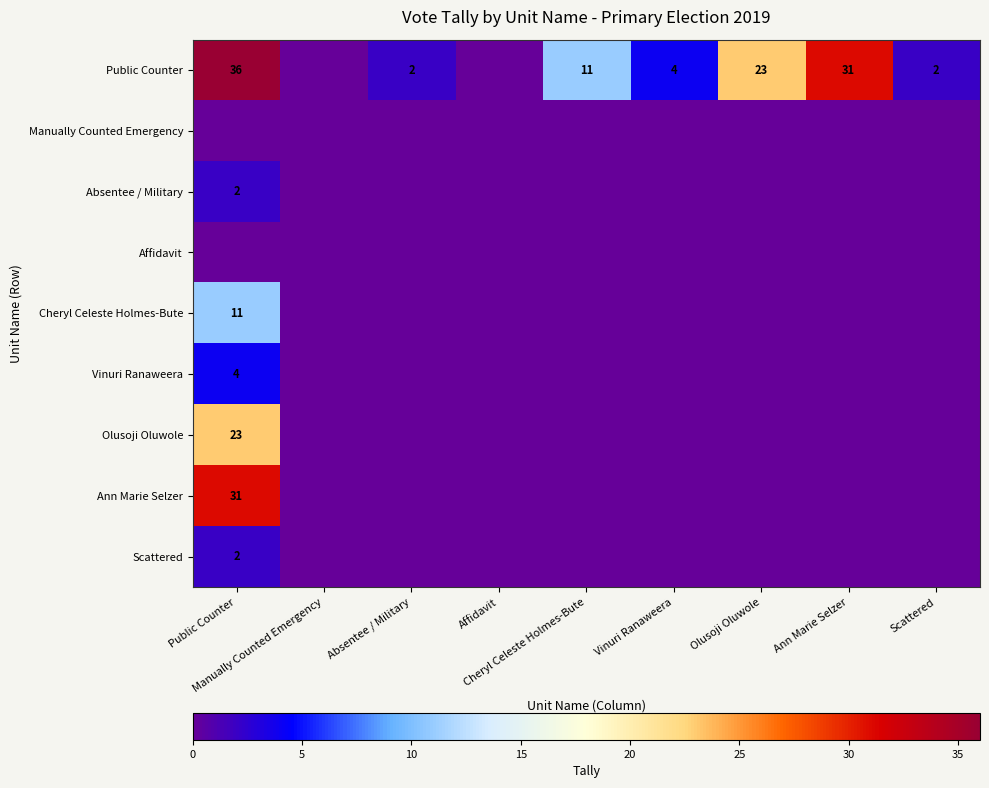

Which category has the lowest value across all series?

Manually Counted Emergency